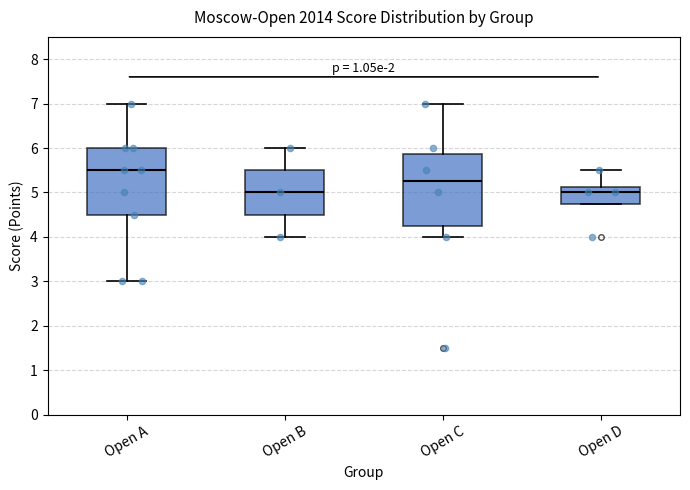

Reading left to right, read every box against the y-axis: the position of its median line, the range the box covers, and the ends of its whiskers. The values are not printed on the chart, so give them approximately, as read against the axis.

Open A: median 5.5, box 4.5 to 6.0, whiskers 3.0 to 7.0
Open B: median 5.0, box 4.5 to 5.5, whiskers 4.0 to 6.0
Open C: median 5.3, box 4.3 to 5.9, whiskers 4.0 to 7.0
Open D: median 5.0, box 4.8 to 5.1, whiskers 4.8 to 5.5